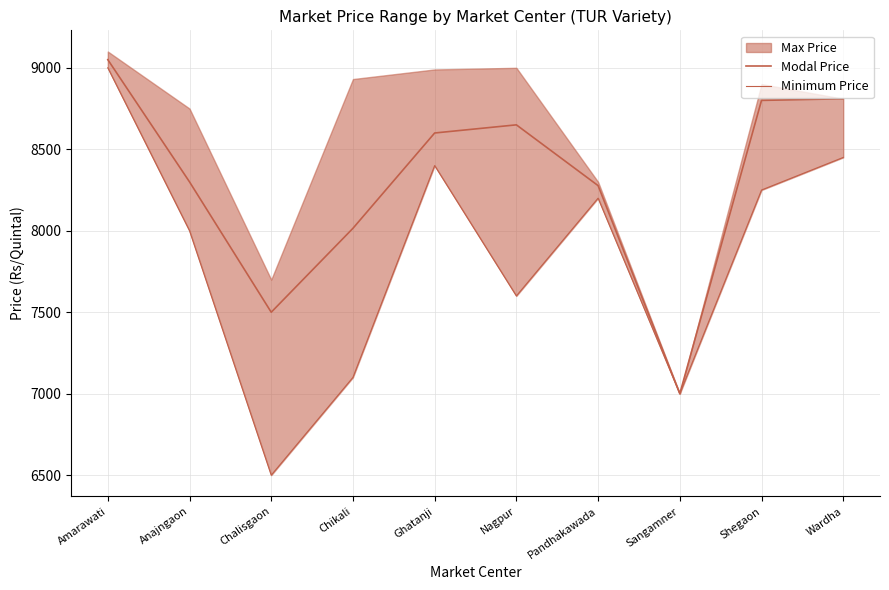

Between Chikali and Pandhakawada, which series saw the biggest shift?

Minimum Price